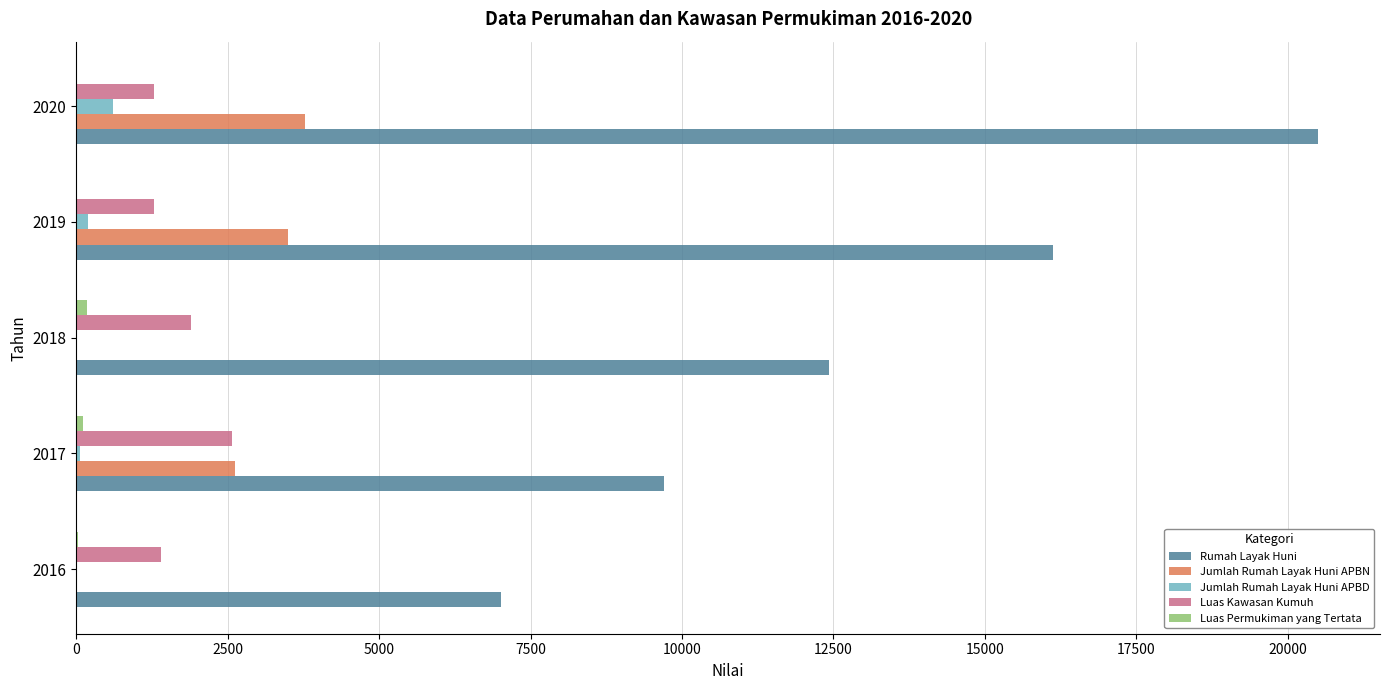

What is the maximum value shown in the chart?

20497.0